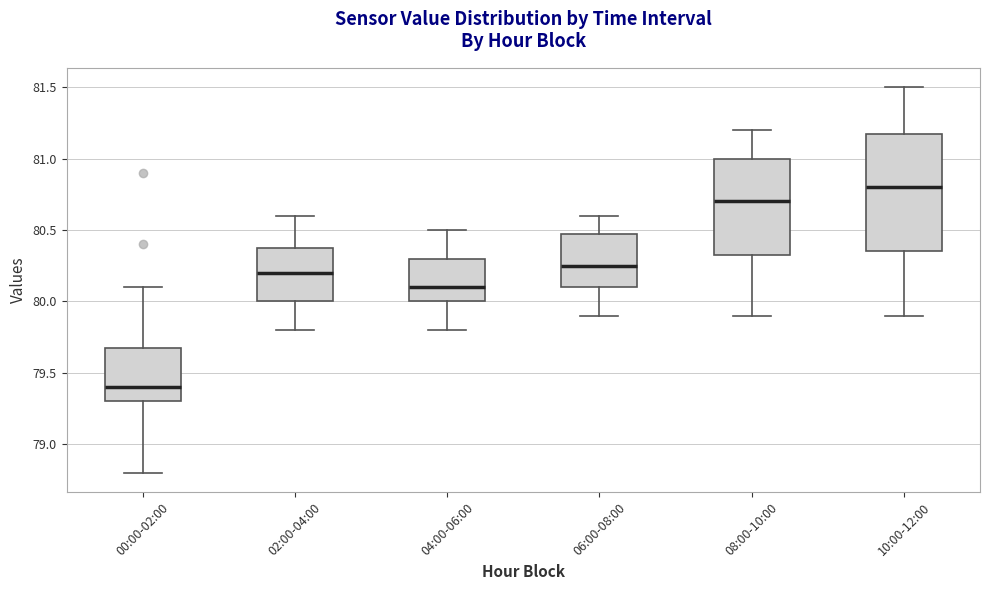

Where is the upper edge of the box for 00:00-02:00 on the y-axis? The values are not printed on the chart, so give them approximately, as read against the axis.

79.70